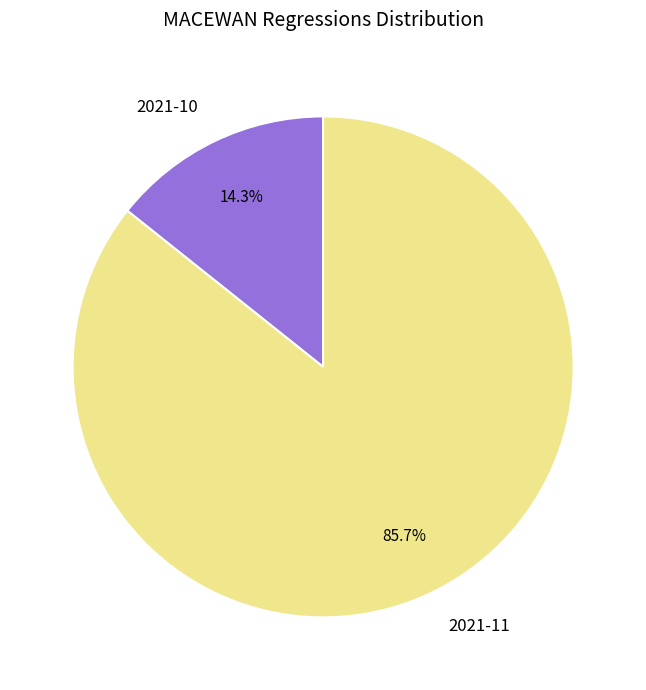

To the nearest percent, what is the average slice percentage?

50%